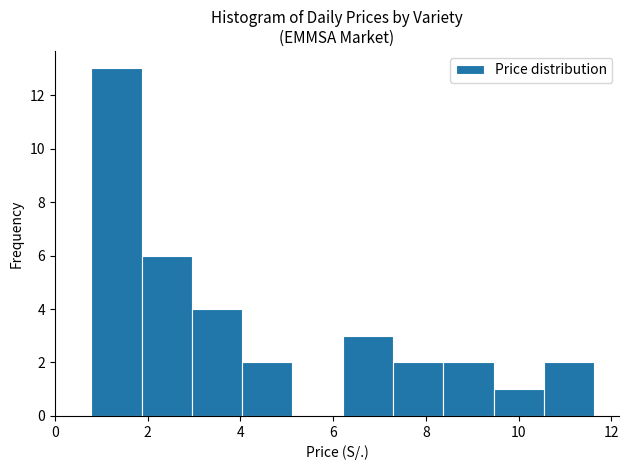

What is the height of the bar covering 4.0 to 5.2 on the x-axis? Neither the bar edges nor the heights are printed on the chart, so give them approximately, as read against the axes.

2